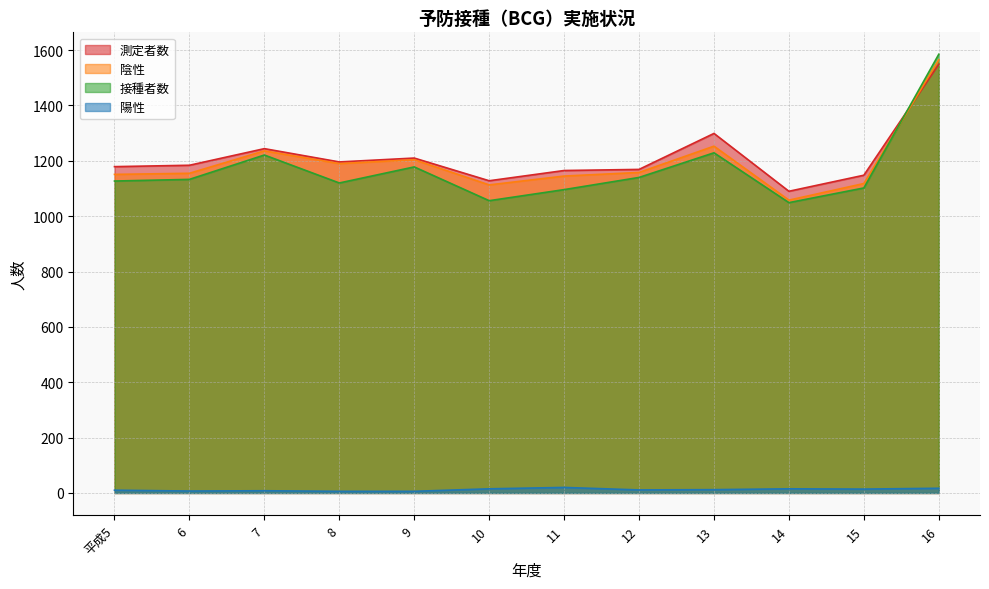

Rank the series at 9 from lowest to highest value.

陽性, 接種者数, 陰性, 測定者数